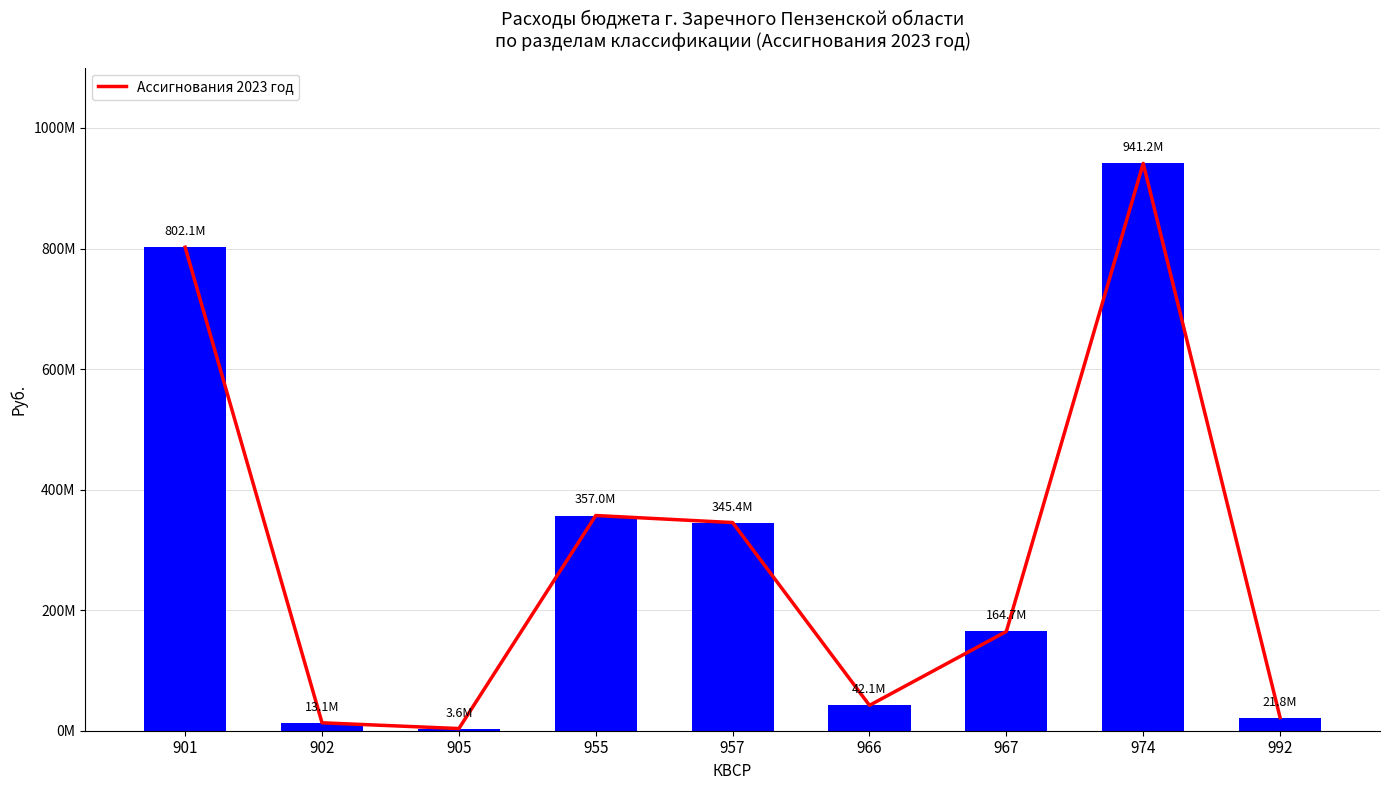

What is the greatest value displayed?

941190644.6